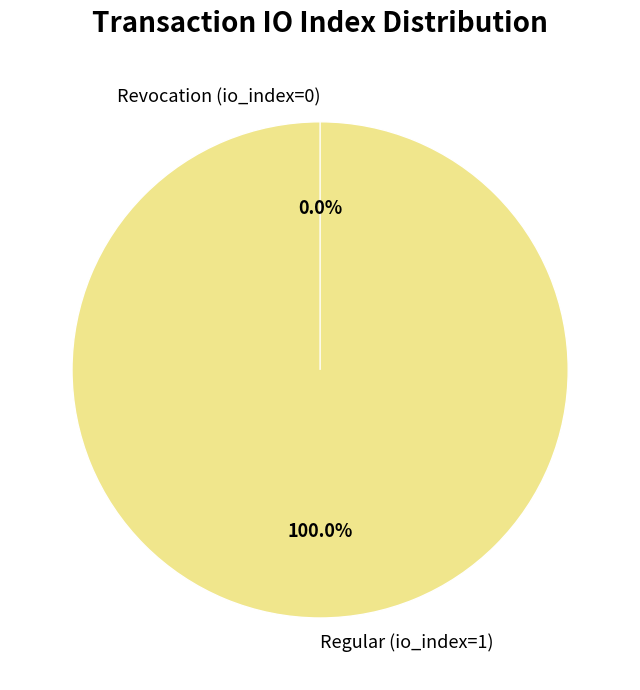

How many slices are in this pie chart?

2